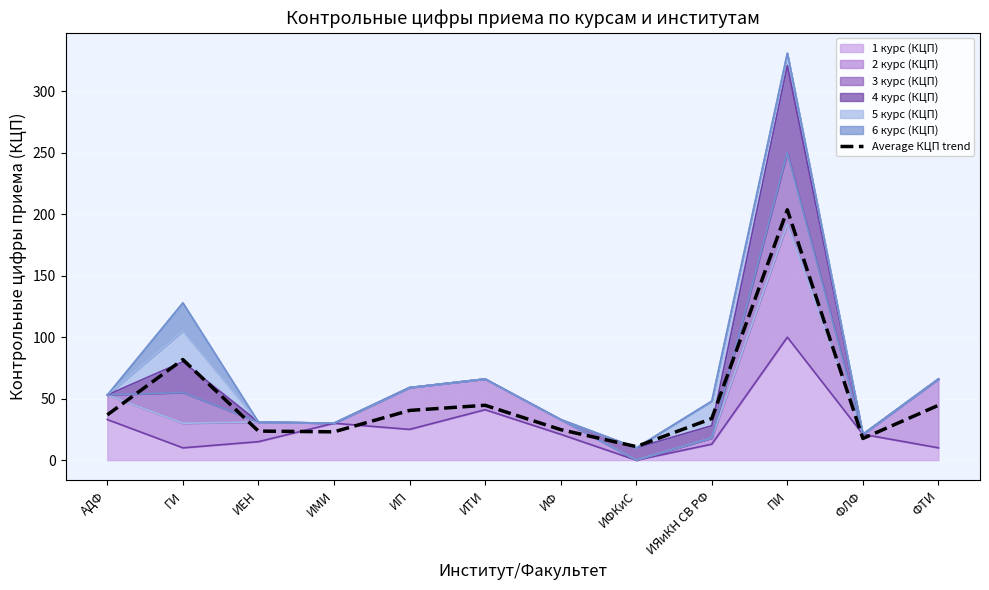

How many categories are shown in the chart?

12